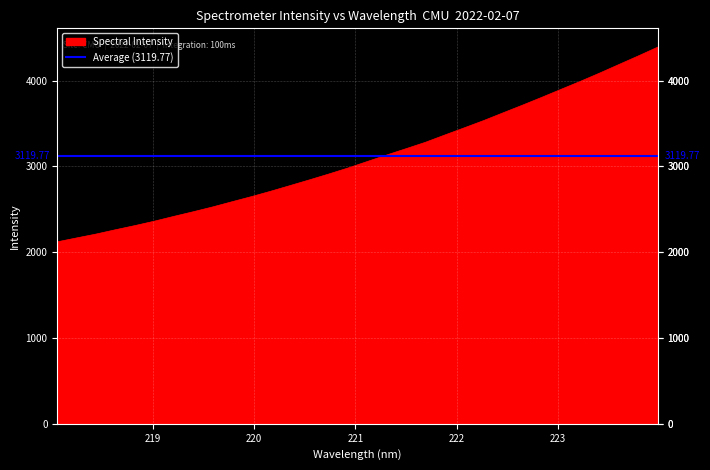

What is the difference between the values at 220.5444 and 221.8812?

523.6